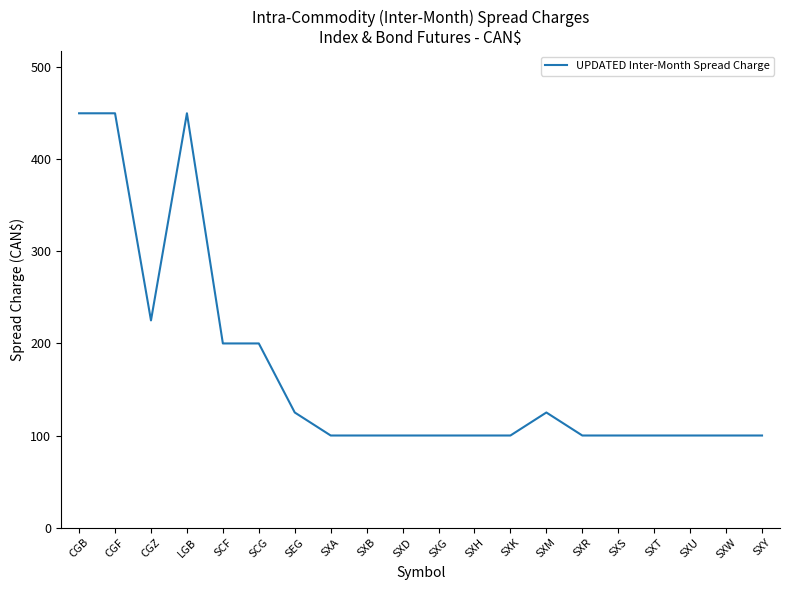

What is the difference between the values at LGB and SCF?

250